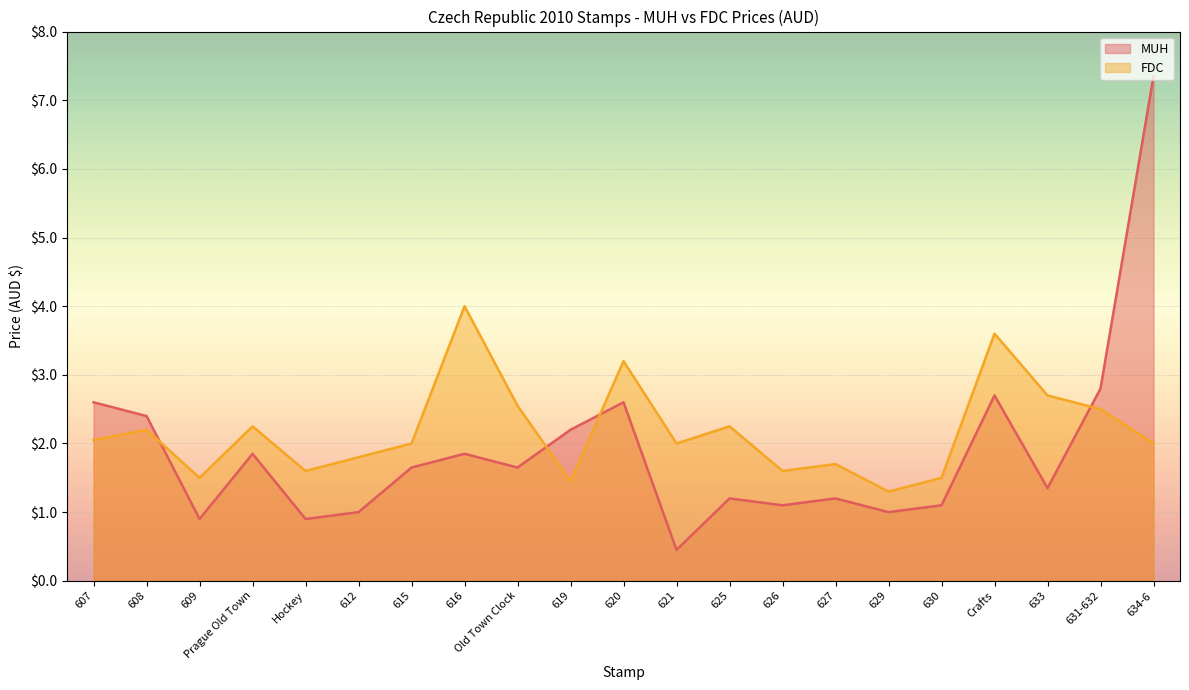

Where is the first local minimum for FDC?

609